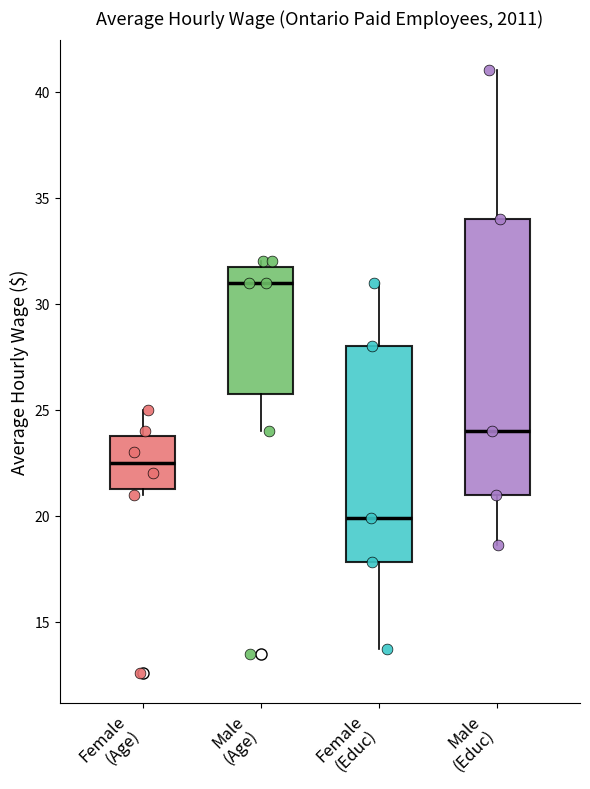

Reading left to right, transcribe this box plot: for each box, give where its median line is, the range the box spans, and where its two whiskers end, as read against the y-axis. The values are not printed on the chart, so give them approximately, as read against the axis.

Female (Age): median 22.5, box 21.5 to 24.0, whiskers 21.0 to 25.0
Male (Age): median 31.0, box 26.0 to 32.0, whiskers 24.0 to 32.0 (just above the box's upper edge)
Female (Educ): median 20.0, box 18.0 to 28.0, whiskers 13.5 to 31.0
Male (Educ): median 24.0, box 21.0 to 34.0, whiskers 18.5 to 41.0